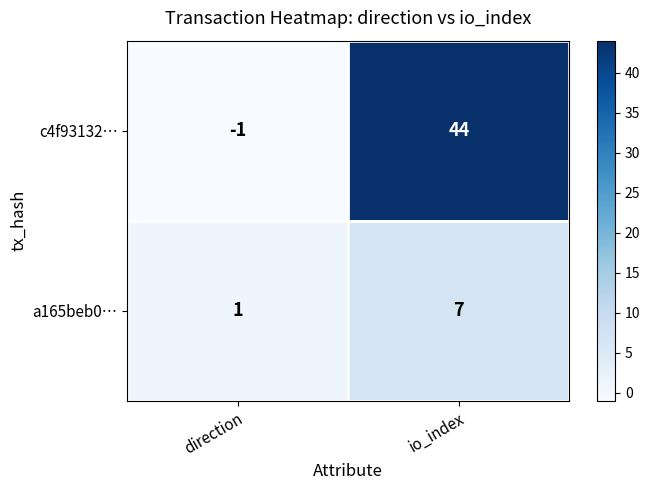

Where is a165beb0… nearest to the value 4?

direction